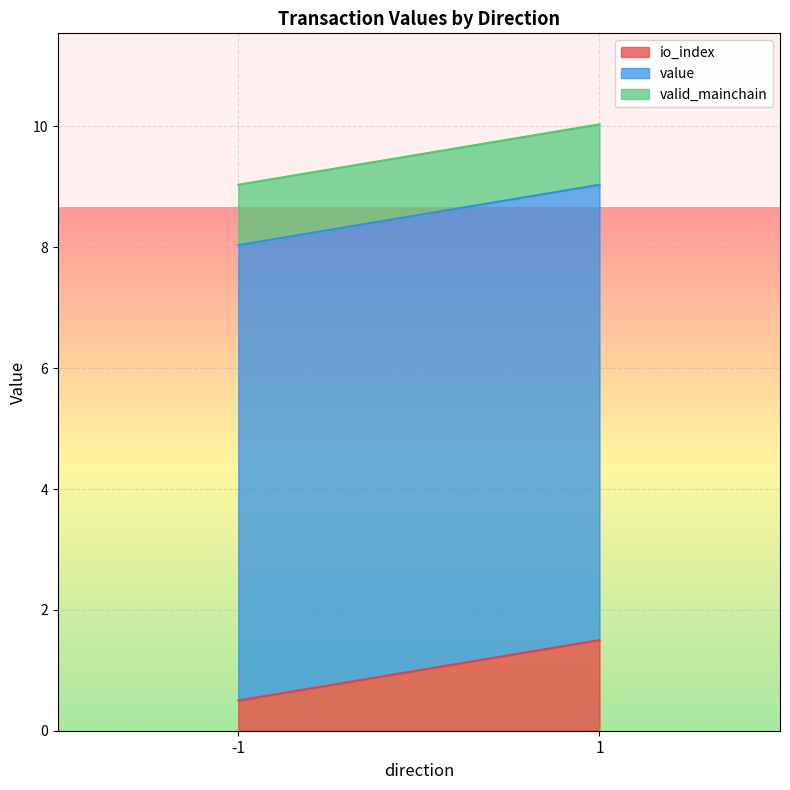

What are all the series names shown in the legend?

io_index, value, valid_mainchain